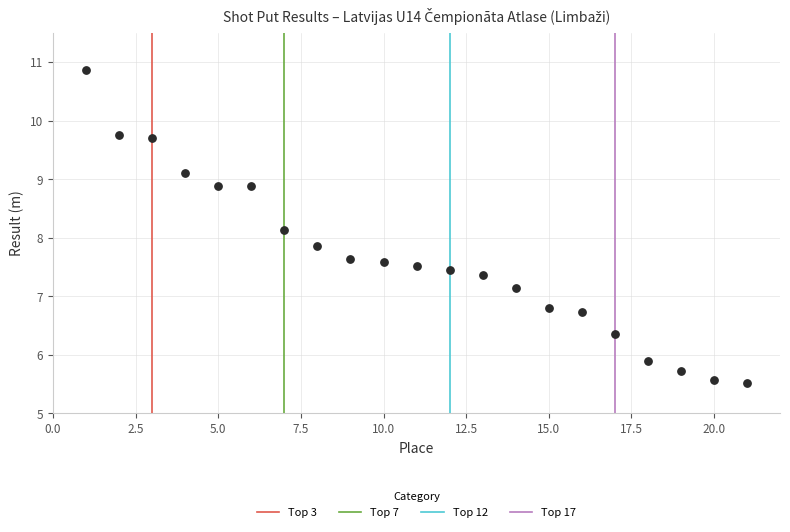

What is the range of Y values (max minus min)?

5.3